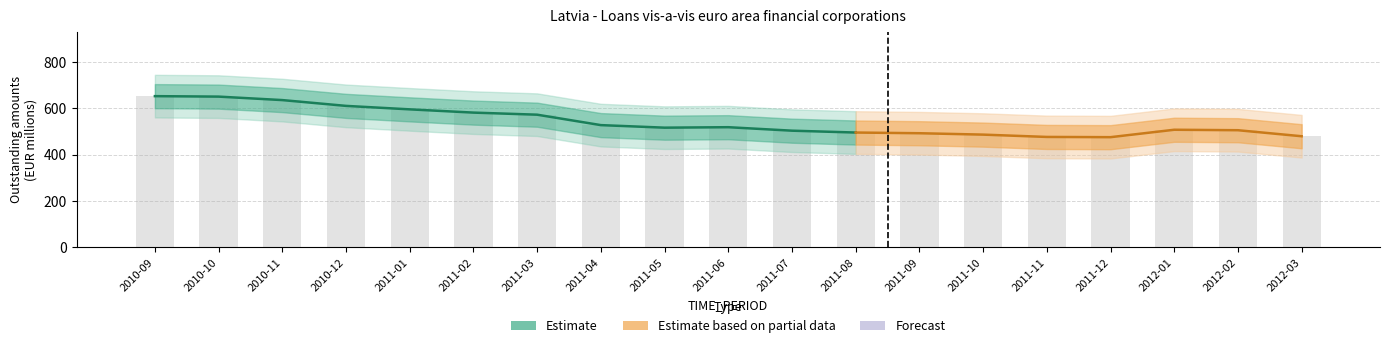

At which label is the value closest to 563?

2011-03